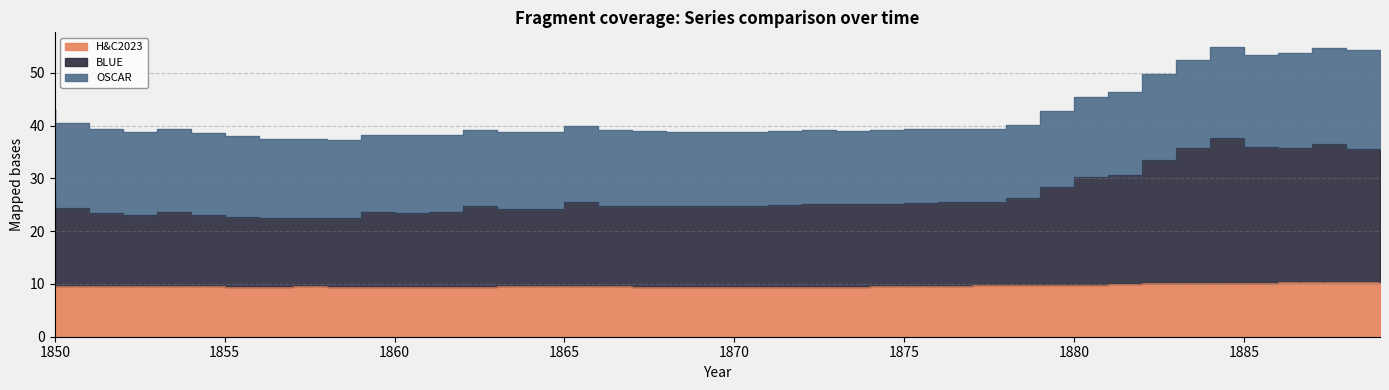

True or false: H&C2023 and BLUE intersect in this chart.

False